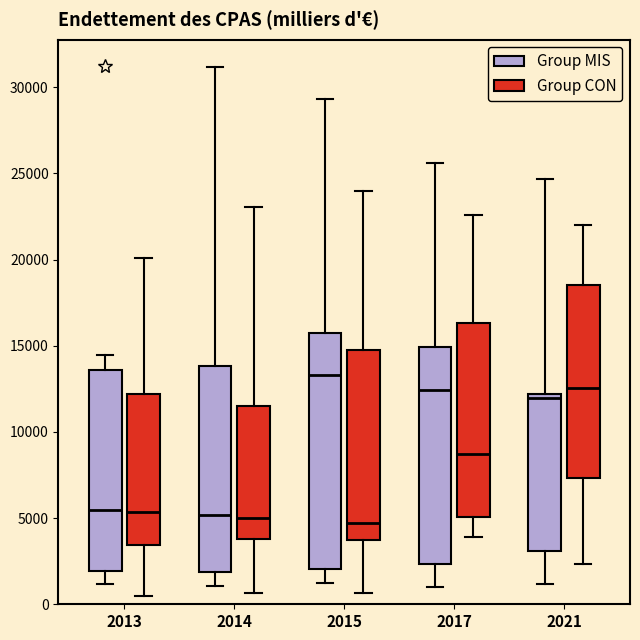

Reading left to right, read every box against the y-axis: the position of its median line, the range the box covers, and the ends of its whiskers. The values are not printed on the chart, so give them approximately, as read against the axis.

2013 (Group MIS): median 5500, box 2000 to 13500, whiskers 1000 to 14500
2013 (Group CON): median 5500, box 3500 to 12000, whiskers 500 to 20000
2014 (Group MIS): median 5000, box 2000 to 14000, whiskers 1000 to 31000
2014 (Group CON): median 5000, box 4000 to 11500, whiskers 500 to 23000
2015 (Group MIS): median 13500, box 2000 to 15500, whiskers 1500 to 29500
2015 (Group CON): median 4500, box 3500 to 15000, whiskers 500 to 24000
2017 (Group MIS): median 12500, box 2500 to 15000, whiskers 1000 to 25500
2017 (Group CON): median 8500, box 5000 to 16500, whiskers 4000 to 22500
2021 (Group MIS): median 12000 (just below the box's upper edge), box 3000 to 12000, whiskers 1000 to 24500
2021 (Group CON): median 12500, box 7500 to 18500, whiskers 2500 to 22000